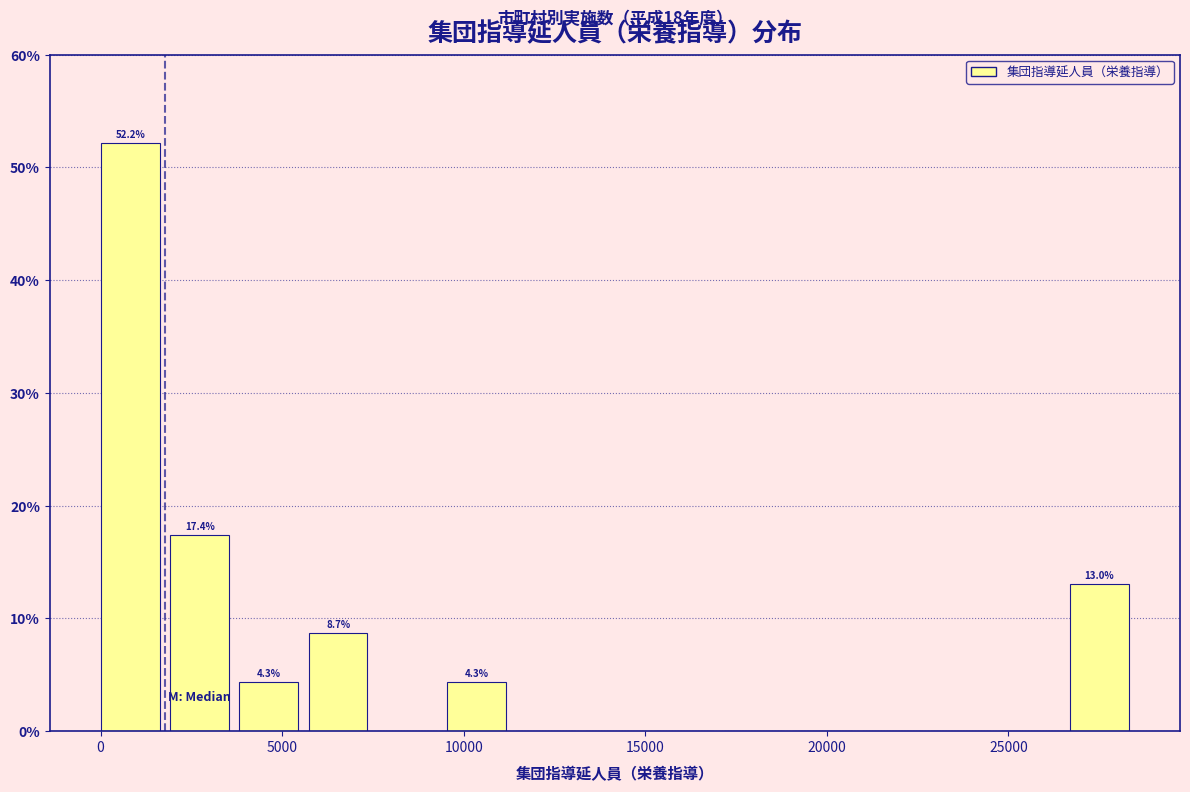

Read against the x-axis, roughly where is the centre of the tallest bar?

1000